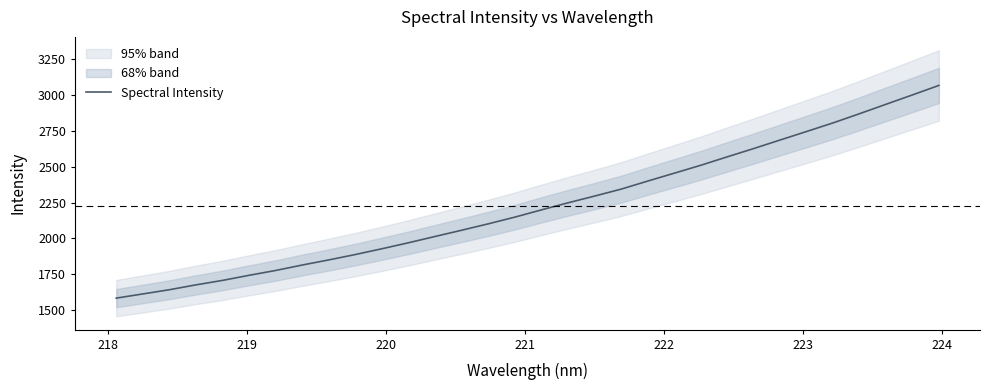

What is the average value?

2226.9